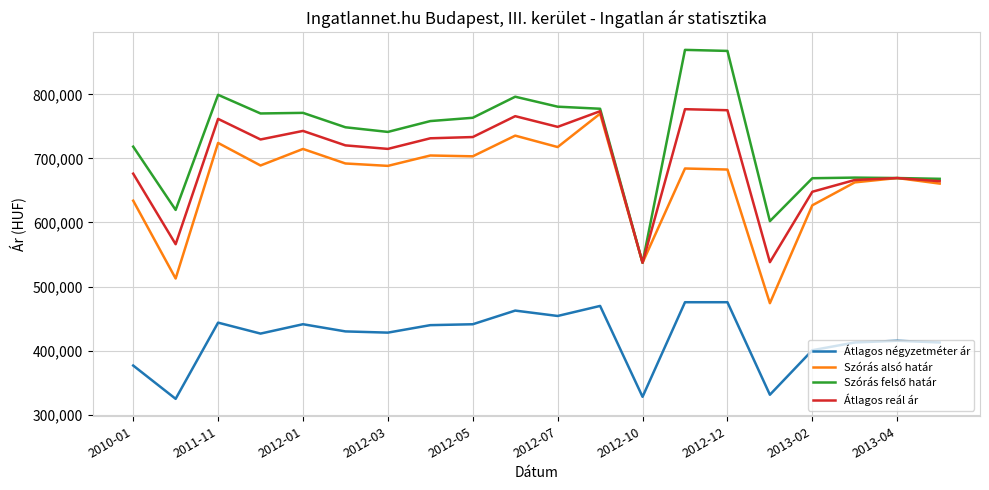

What is the smallest value displayed?

324632